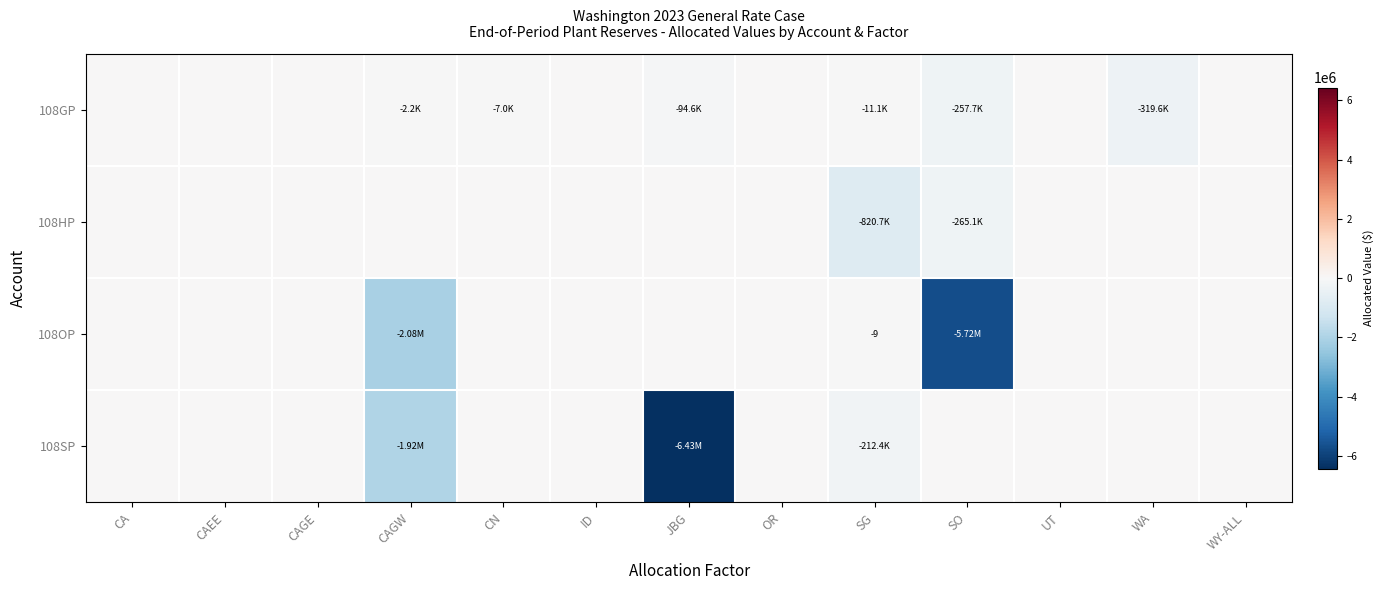

At which label is 108SP closest to -3214454?

CAGW